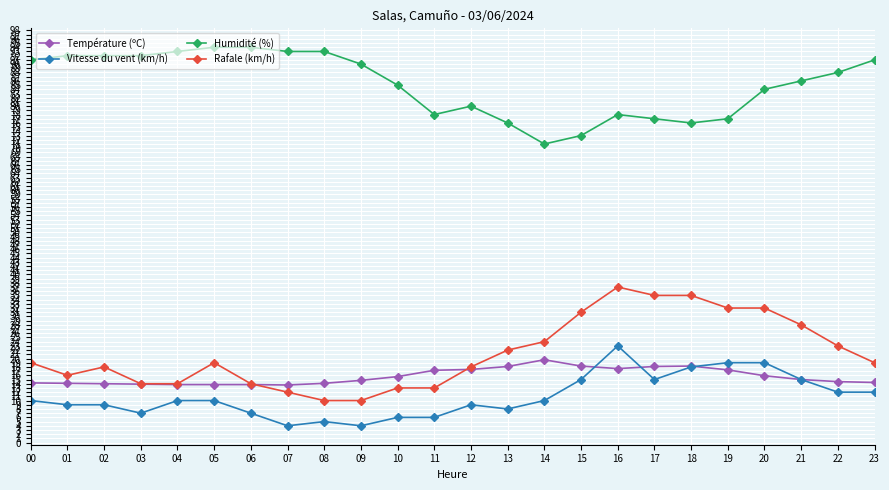

At how many categories does at least one series exceed 56?

24